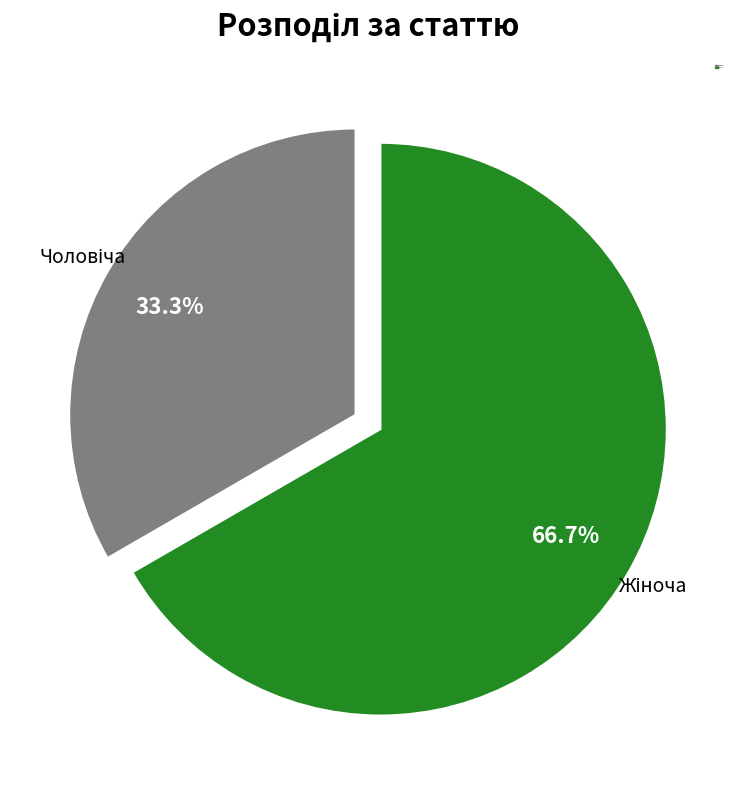

How many slices are in this pie chart?

2